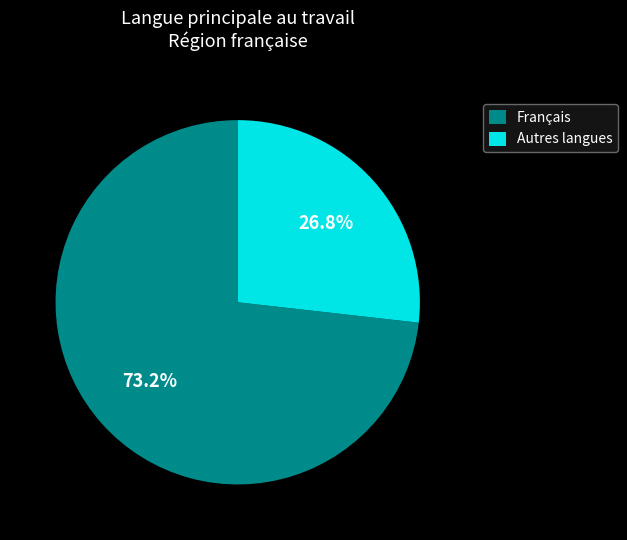

Which has a higher value, Français or Autres langues?

Français